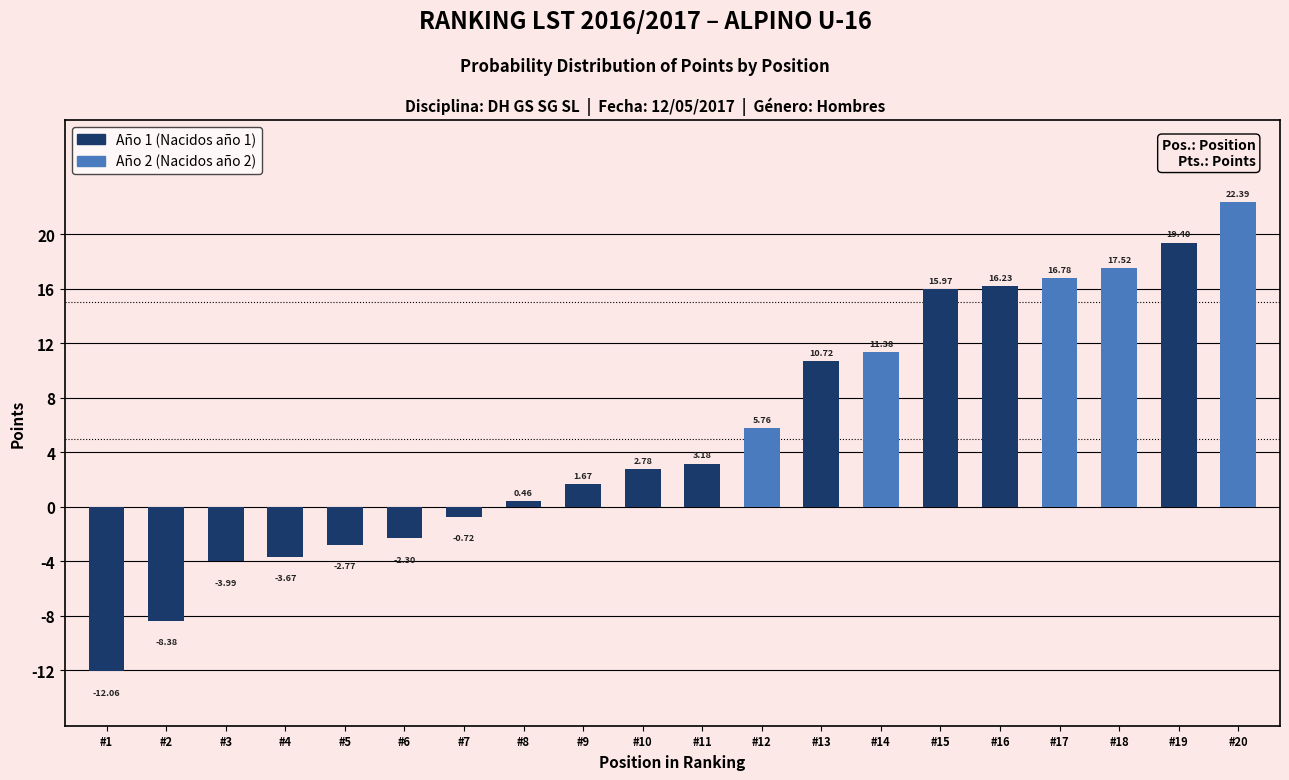

How many negative values are there?

7